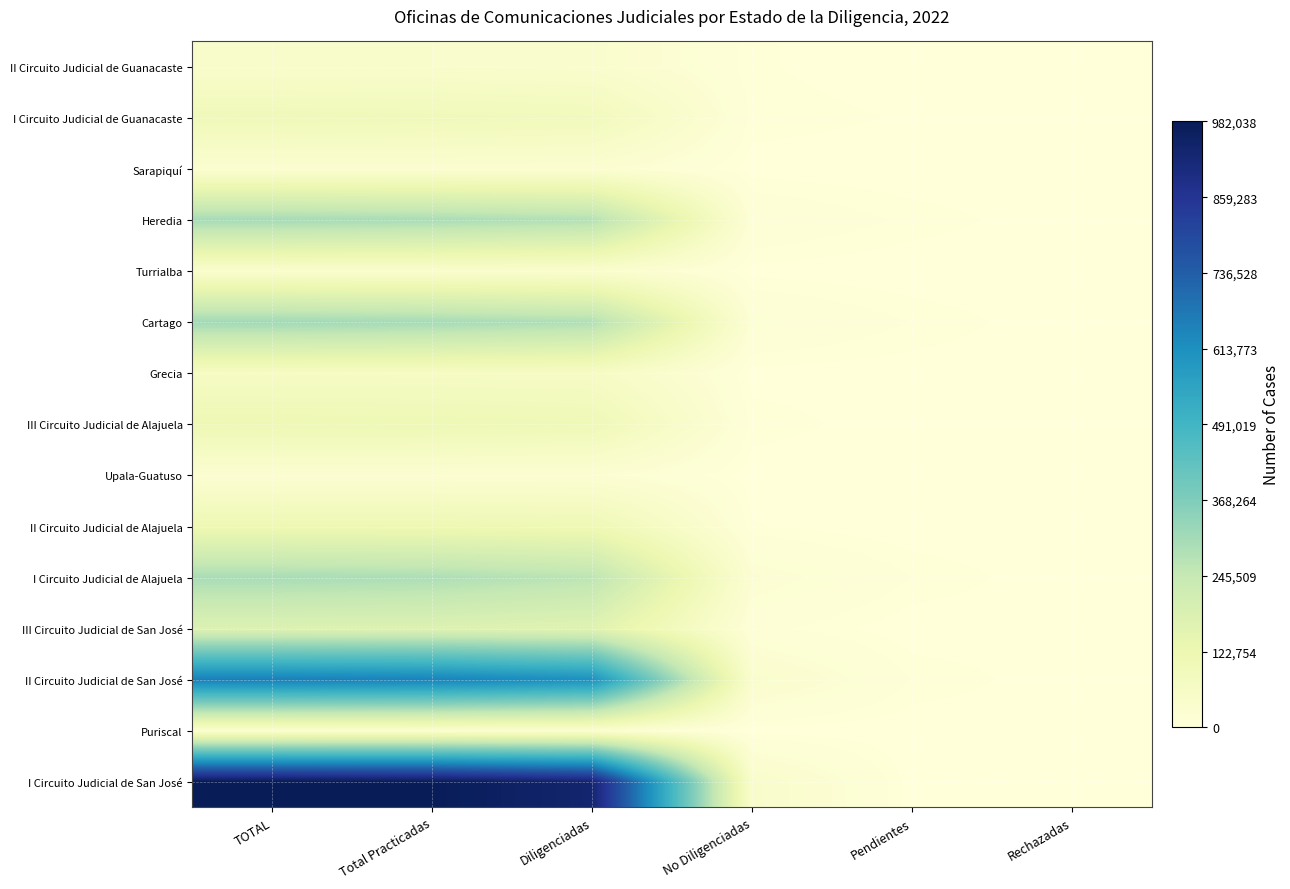

What is the maximum value shown in the chart?

982038